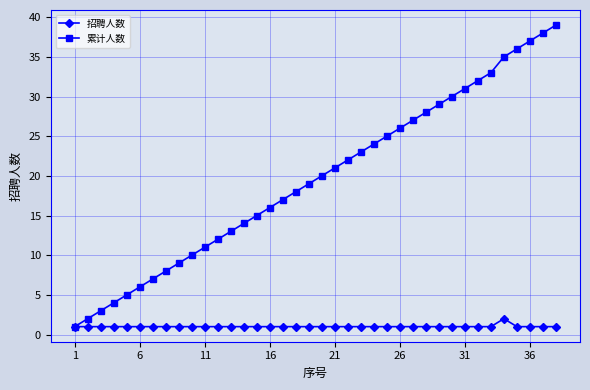

True or false: 累计人数 has more than 0 interior local peaks.

False